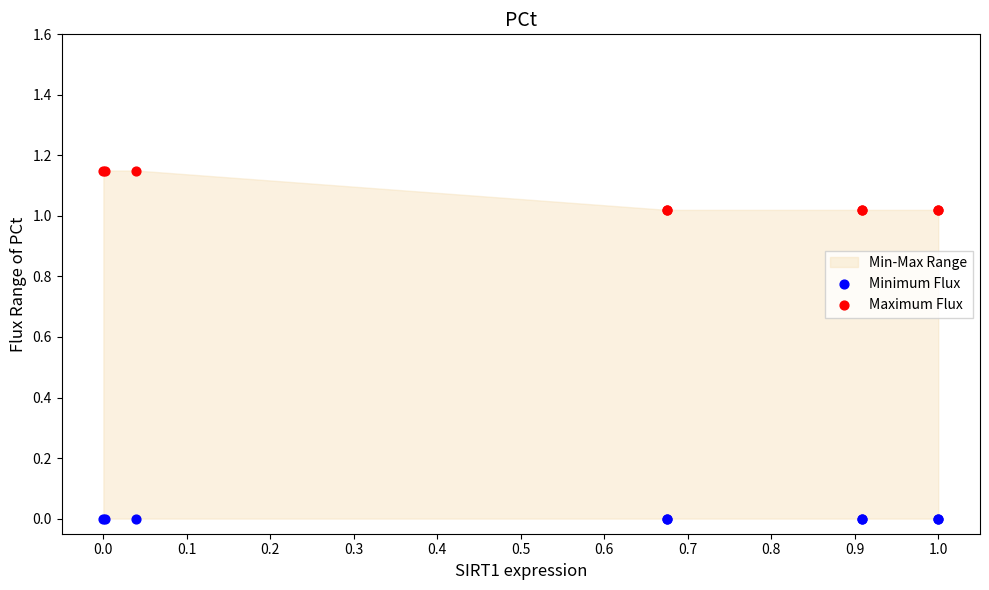

Which series reaches the minimum Y coordinate?

Minimum Flux